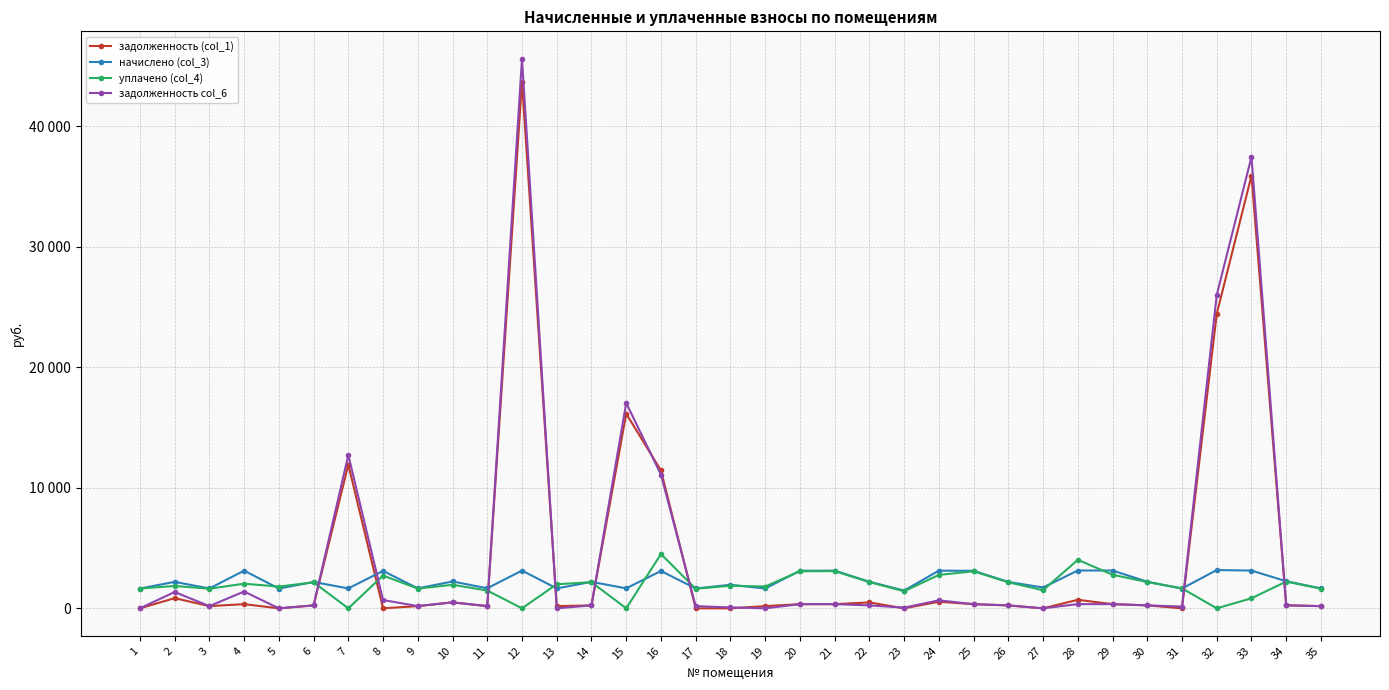

Does the chart have visible grid lines?

Yes